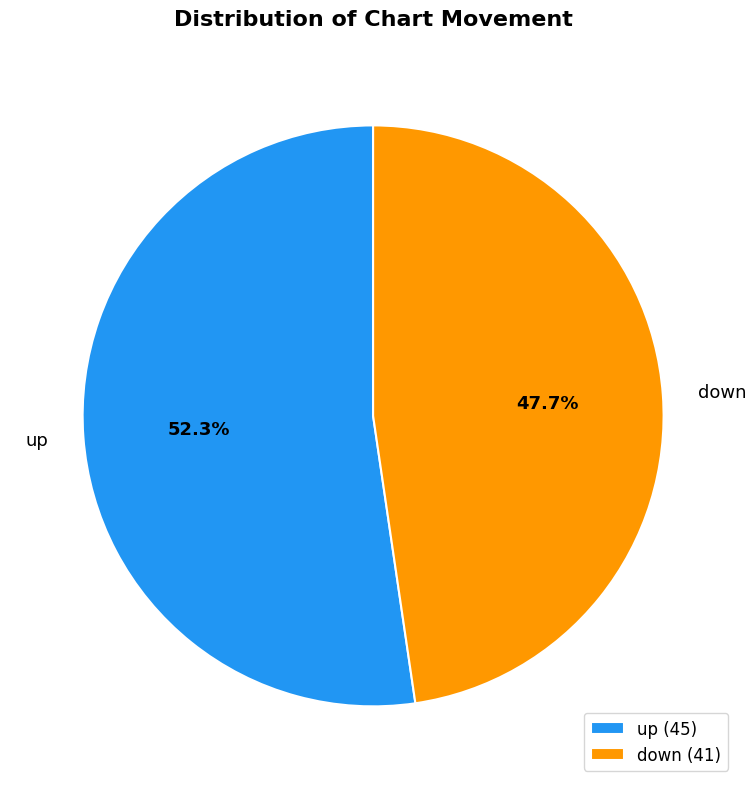

What percentage is the down slice, to the nearest percent?

48%